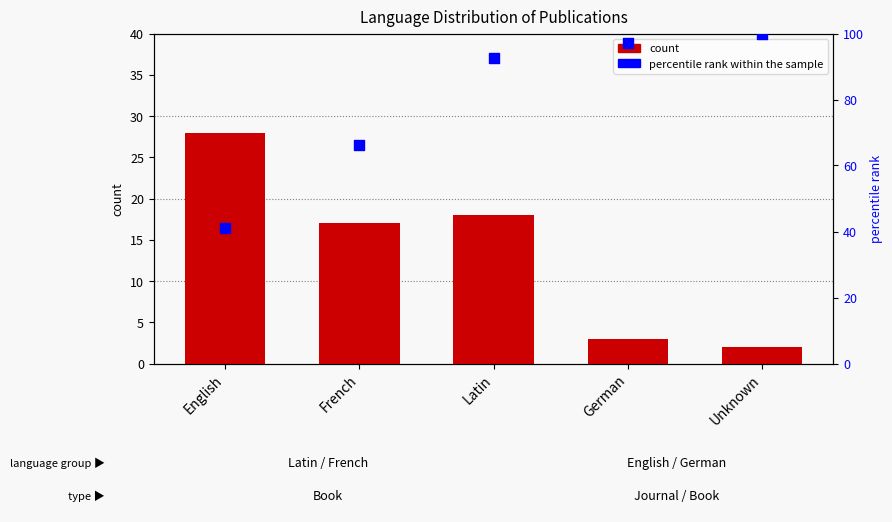

At which category is the sum across all series the highest?

Latin